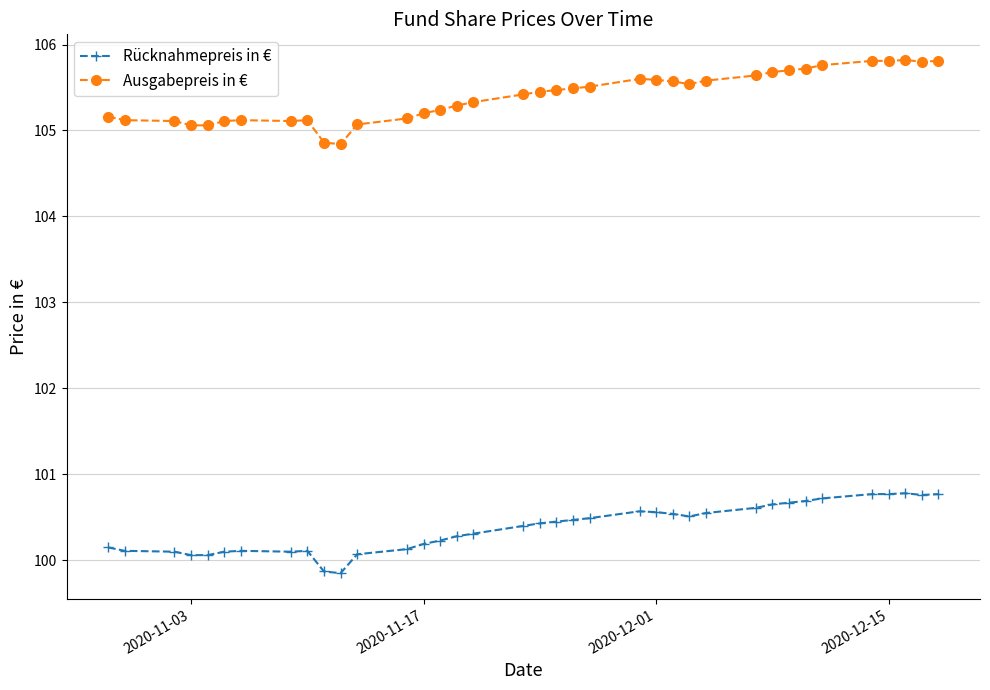

List the series in order of their overall mean, lowest first.

Rücknahmepreis in €, Ausgabepreis in €